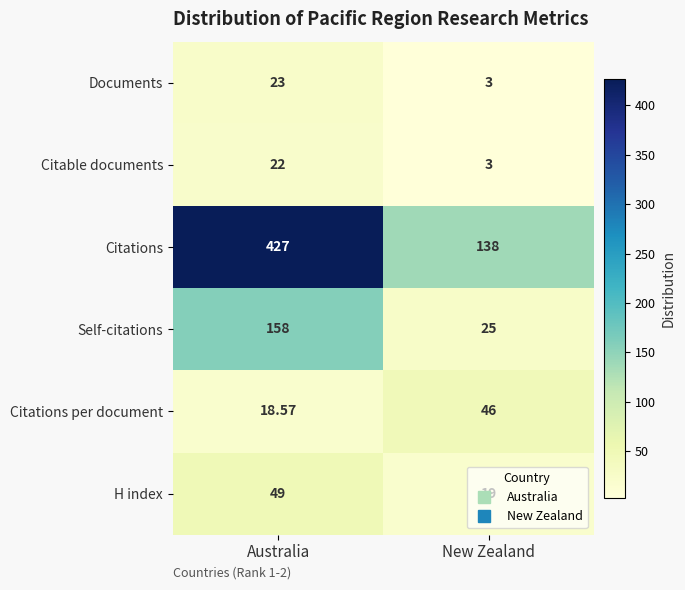

Count the number of categories in the chart.

2